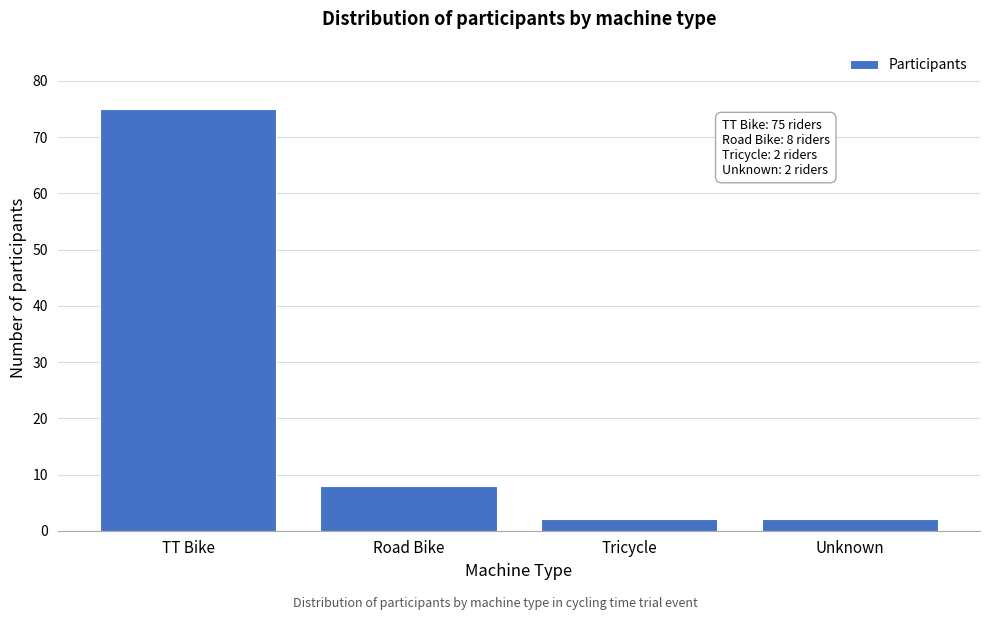

Reading right to left, list all the values displayed in this chart.

2	2	8	75